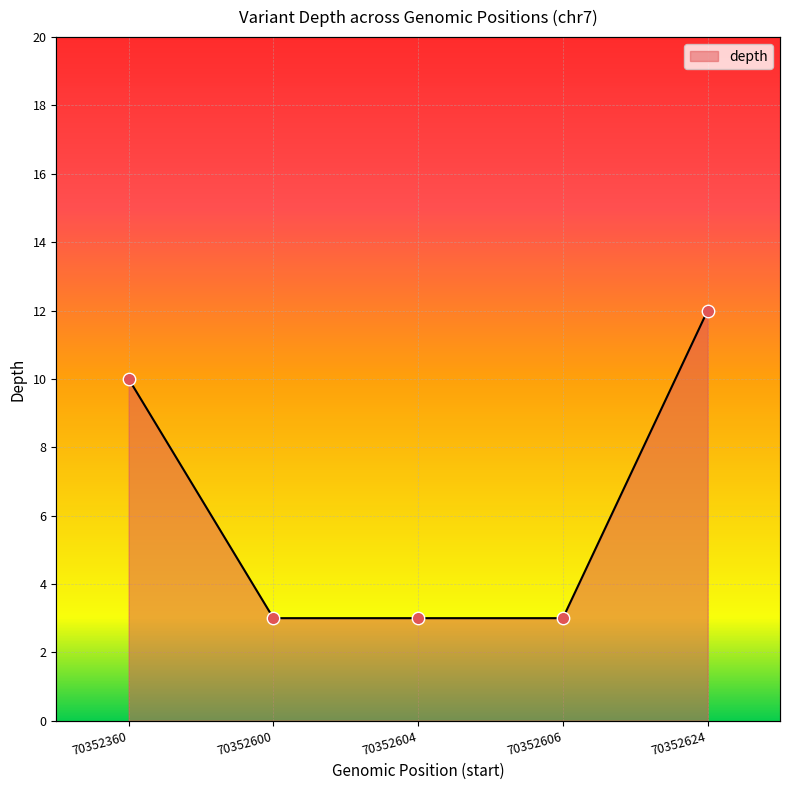

Approximately how many times larger is the value at 70352624 compared to 70352360?

1.2